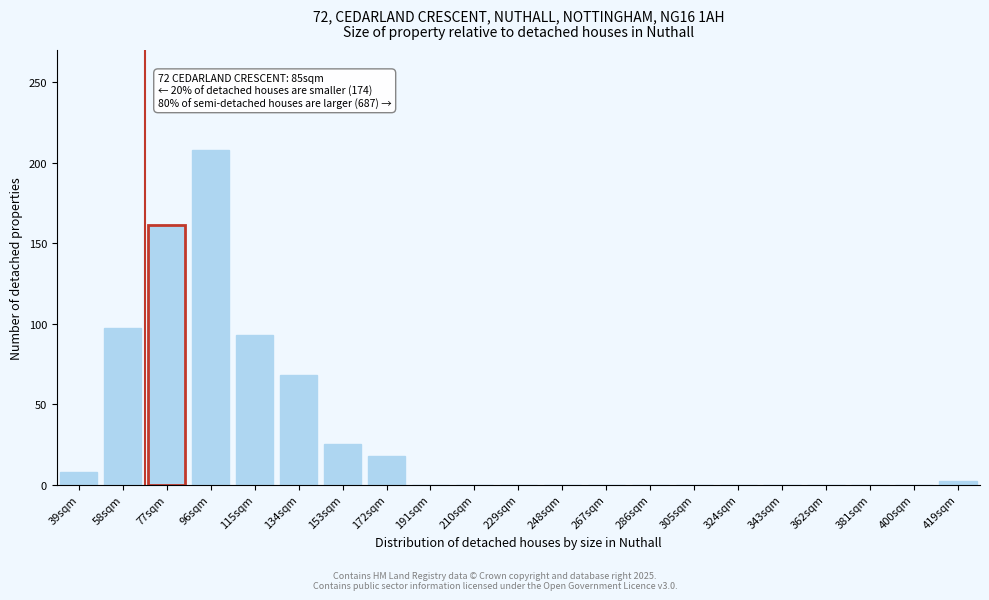

Reading right to left, transcribe all the data shown in this chart.

419sqm=2	400sqm=0	381sqm=0	362sqm=0	343sqm=0	324sqm=0	305sqm=0	286sqm=0	267sqm=0	248sqm=0	229sqm=0	210sqm=0	191sqm=0	172sqm=18	153sqm=25	134sqm=68	115sqm=93	96sqm=208	77sqm=161	58sqm=97	39sqm=8